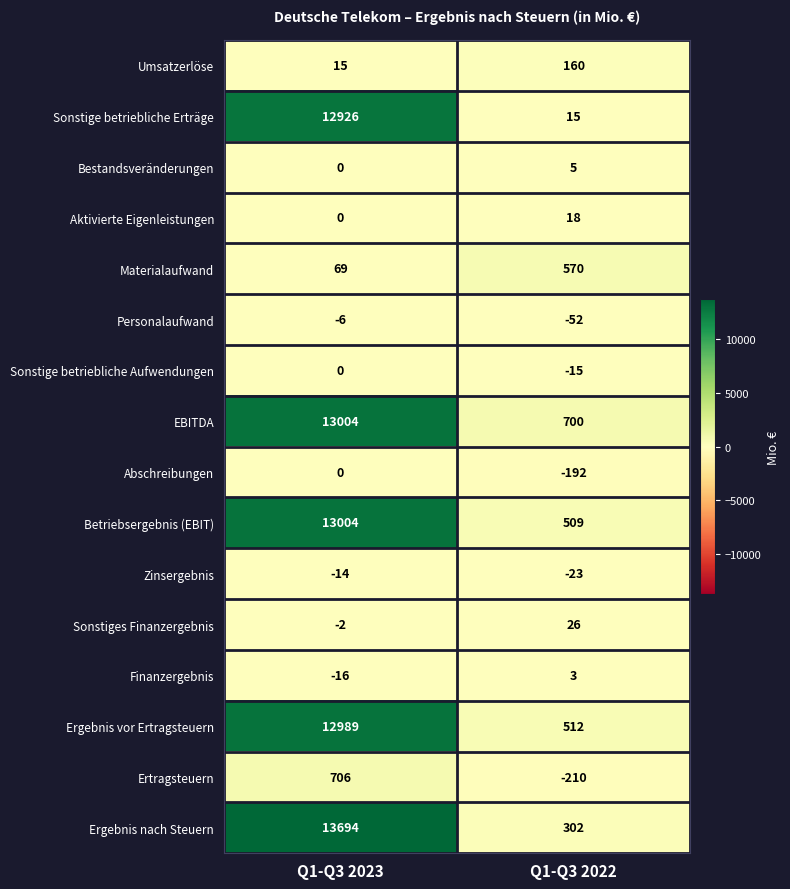

Rank the categories by Materialaufwand value from lowest to highest.

Q1-Q3 2023, Q1-Q3 2022